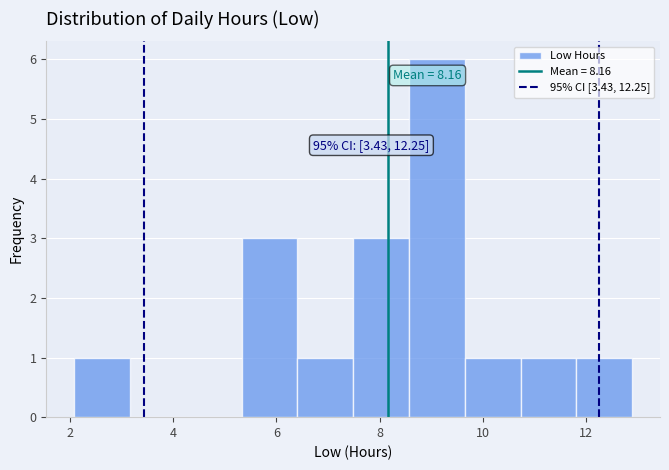

Which range on the x-axis has the tallest bar?

8.6 to 9.6